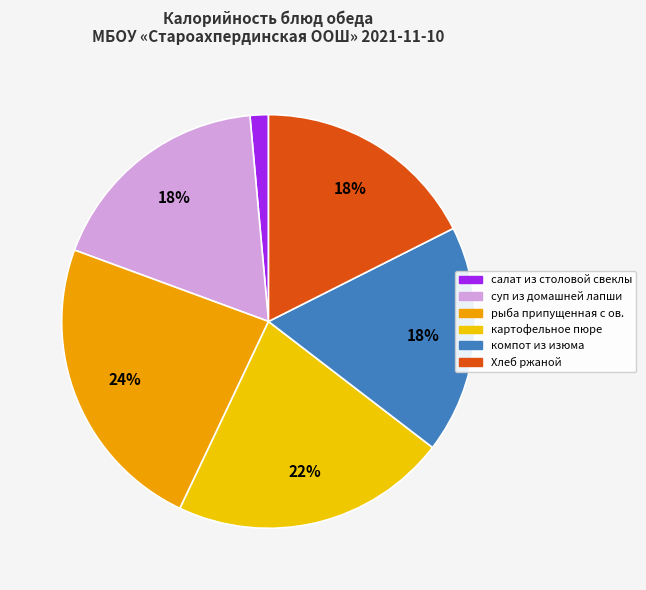

What percentage is NOT represented by суп из домашней лапши?

82.0%